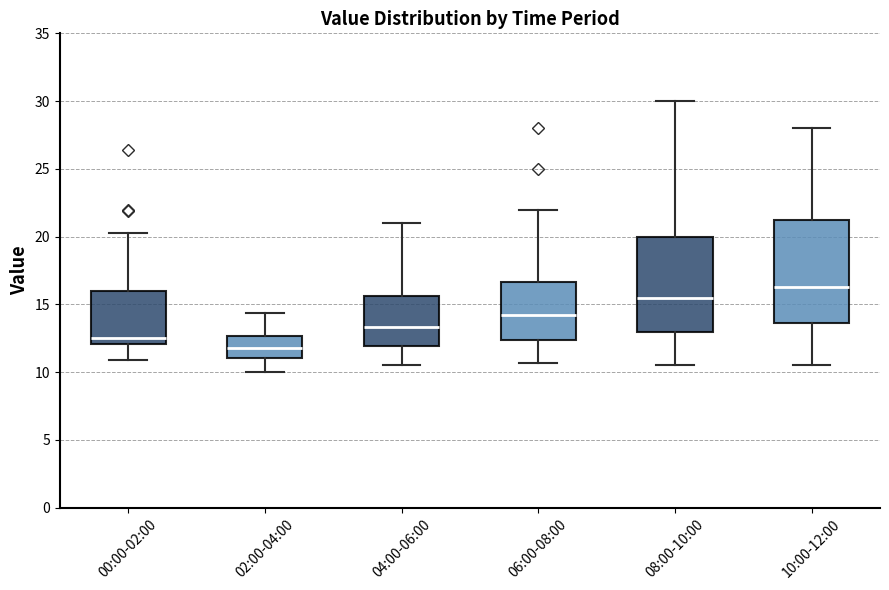

Reading left to right, transcribe this box plot: for each box, give where its median line is, the range the box spans, and where its two whiskers end, as read against the y-axis. The values are not printed on the chart, so give them approximately, as read against the axis.

00:00-02:00: median 12.5, box 12.0 to 16.0, whiskers 11.0 to 20.5
02:00-04:00: median 12.0, box 11.0 to 12.5, whiskers 10.0 to 14.5
04:00-06:00: median 13.5, box 12.0 to 15.5, whiskers 10.5 to 21.0
06:00-08:00: median 14.5, box 12.5 to 16.5, whiskers 10.5 to 22.0
08:00-10:00: median 15.5, box 13.0 to 20.0, whiskers 10.5 to 30.0
10:00-12:00: median 16.5, box 13.5 to 21.5, whiskers 10.5 to 28.0